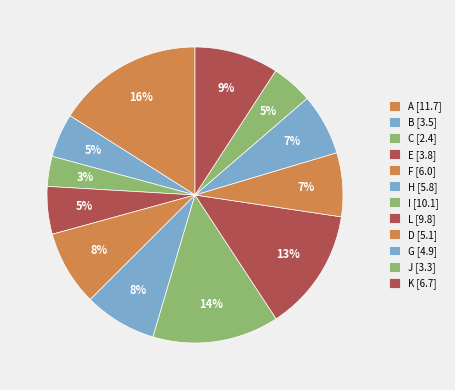

What percentage is the F slice, to the nearest percent?

8%